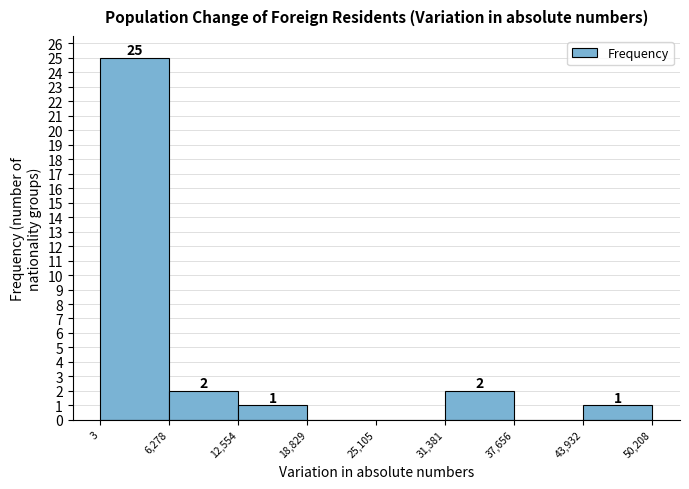

Over which range of the x-axis is the bar tallest?

3 to 6,278